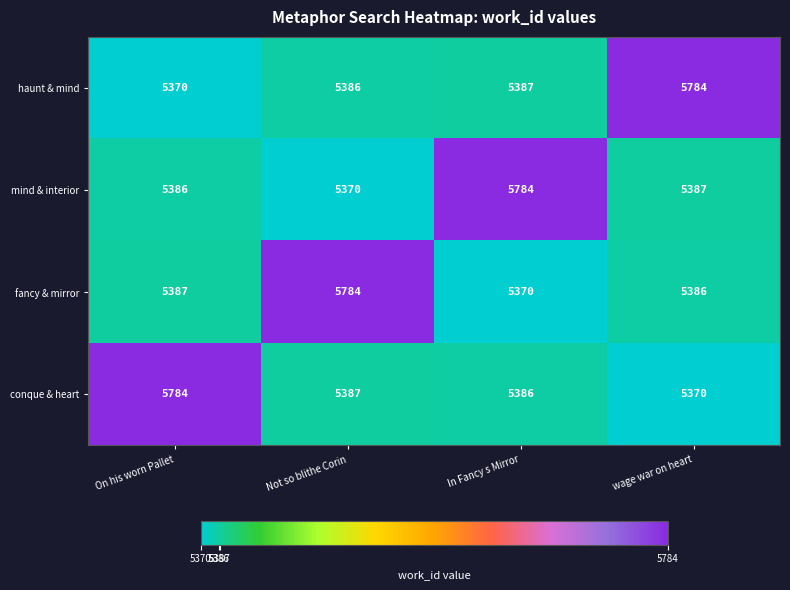

At On his worn Pallet, list the series in order from largest to smallest.

conque & heart, fancy & mirror, mind & interior, haunt & mind